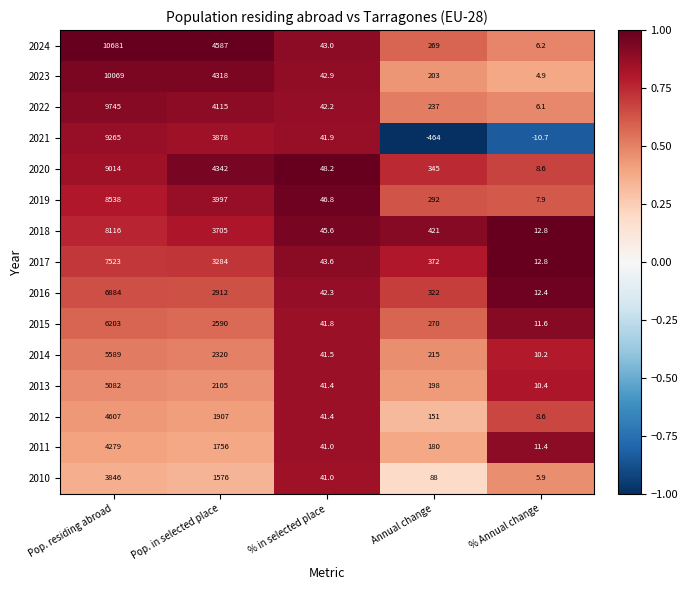

List the series in order of their peak value, lowest first.

2010, 2011, 2012, 2013, 2014, 2015, 2016, 2017, 2018, 2019, 2020, 2021, 2022, 2023, 2024